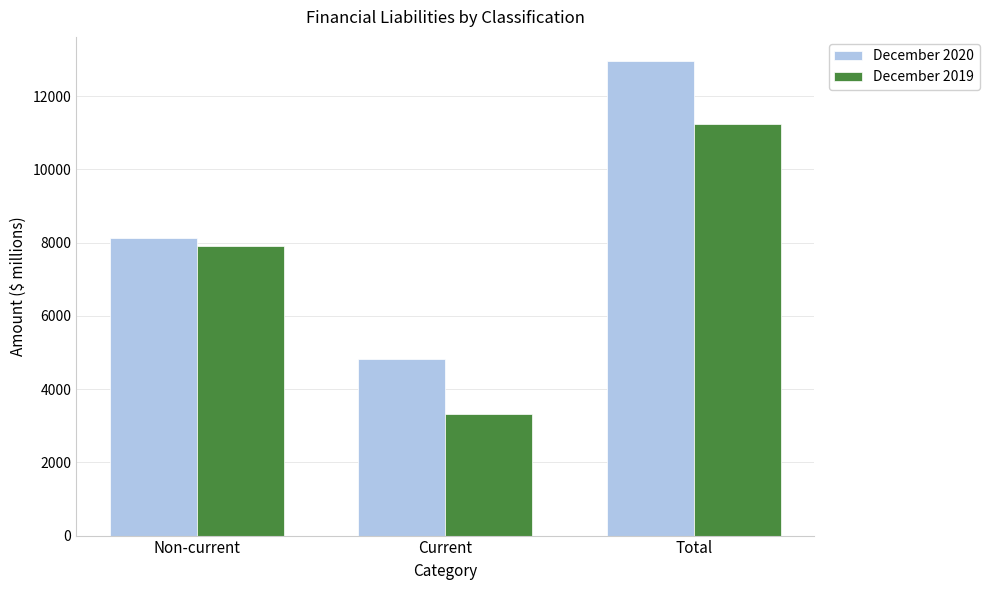

What is the maximum value for December 2020?

12967